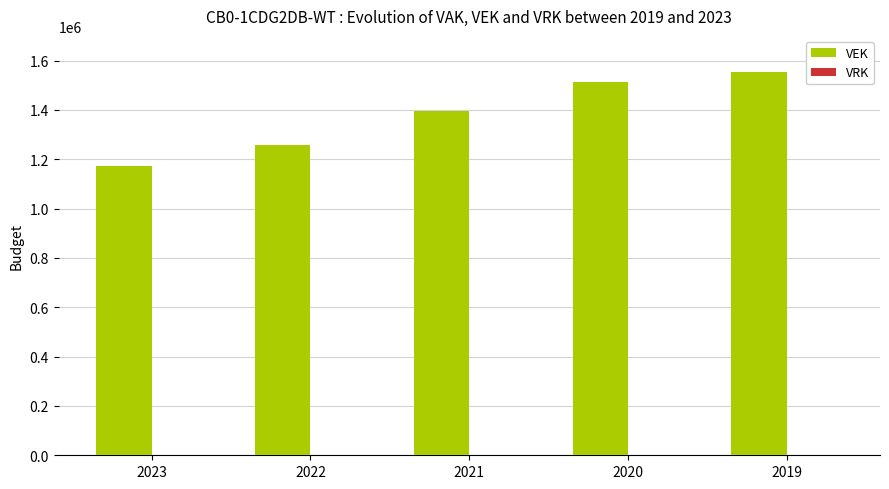

Between 2023 and 2020, which is larger?

2020